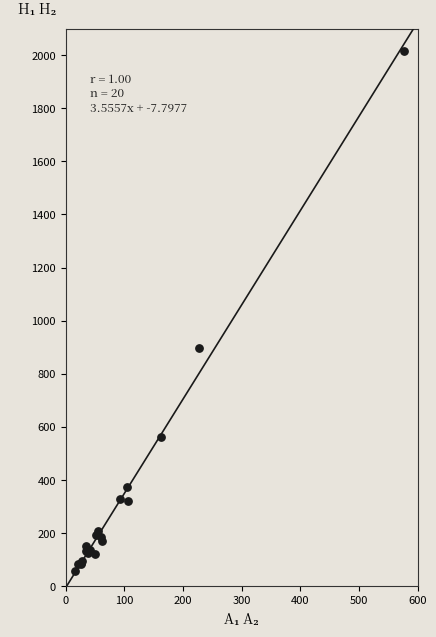

What Y value in the scatter plot is closest to 1036?

896.0